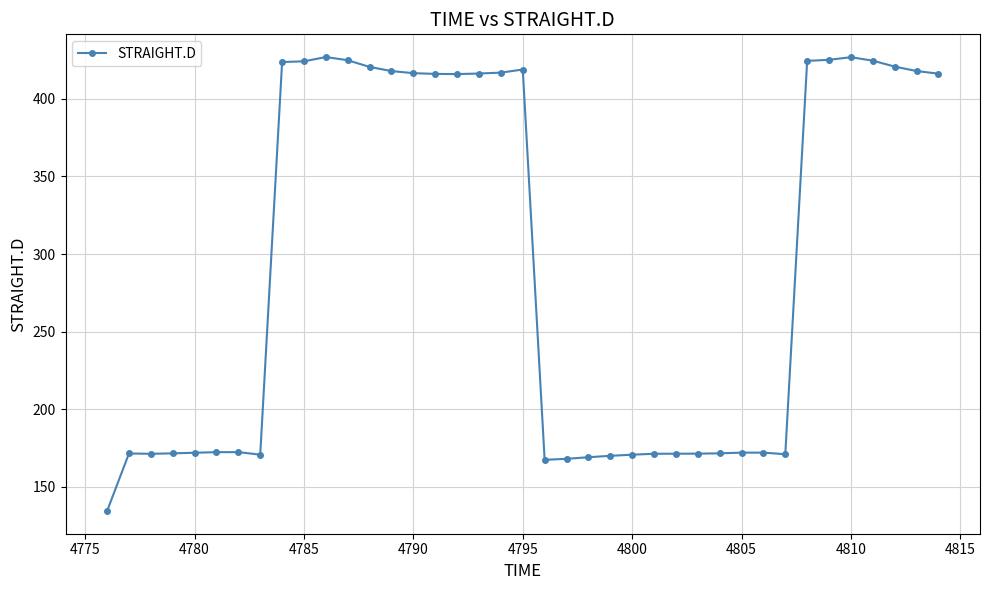

True or false: the data has more than 1 interior local peaks.

True